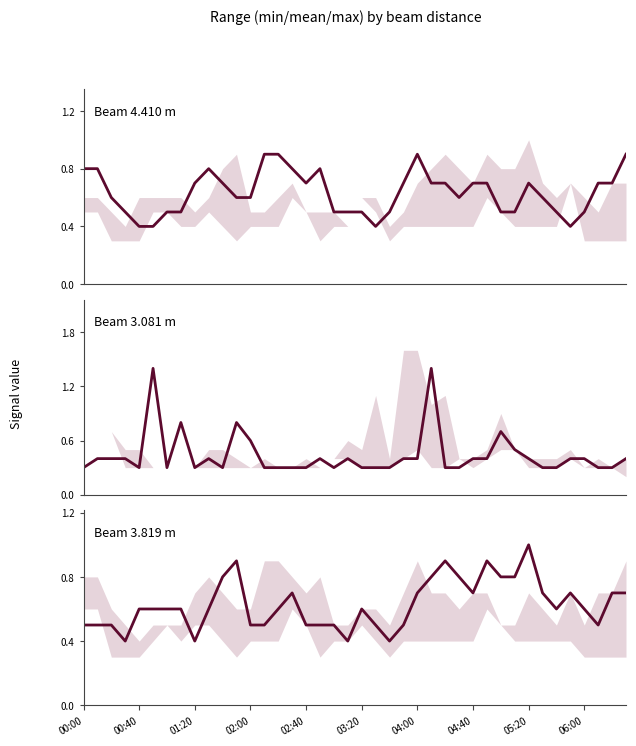

What is the difference between the highest and lowest values at 38?

0.4